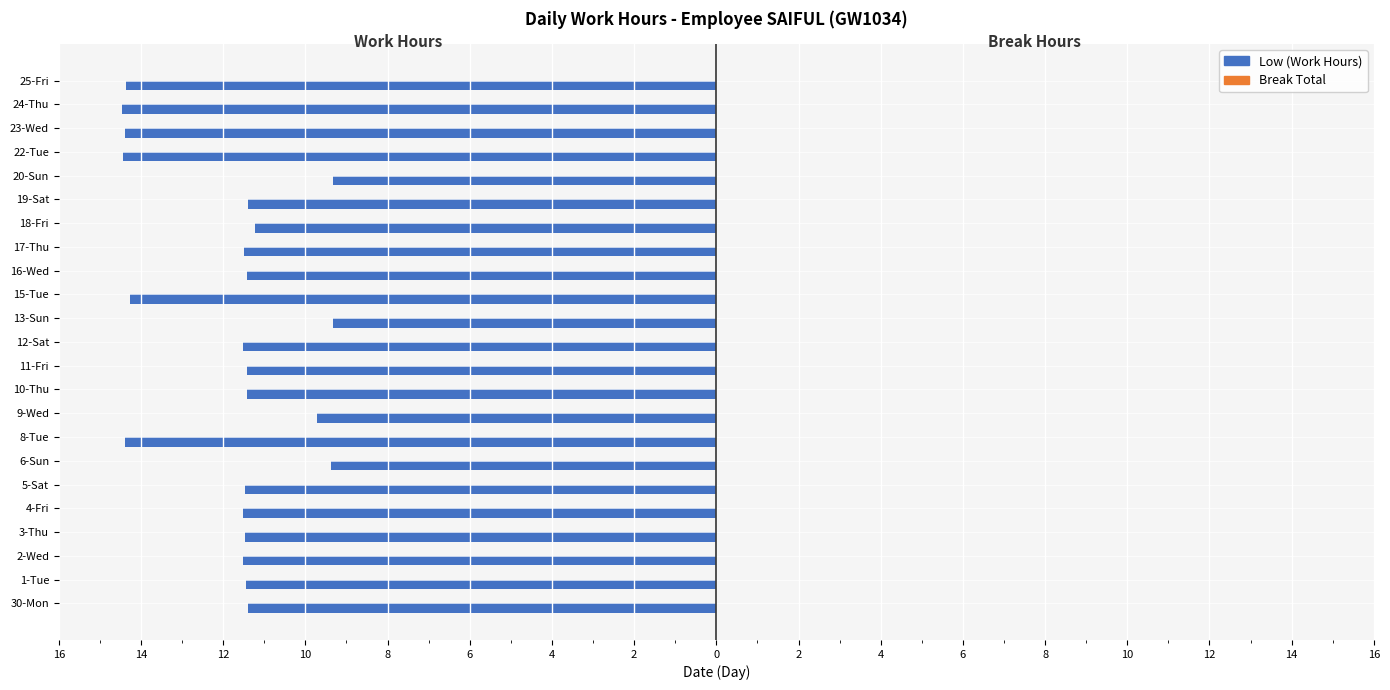

Does the chart contain any negative values?

Yes